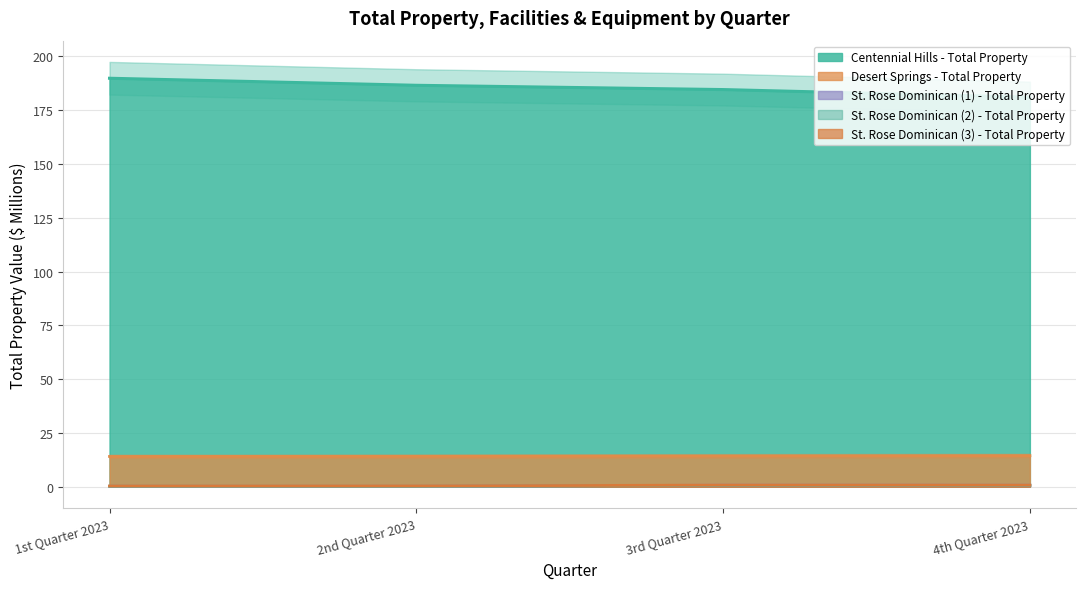

True or false: Centennial Hills - Total Property and Desert Springs - Total Property intersect in this chart.

False